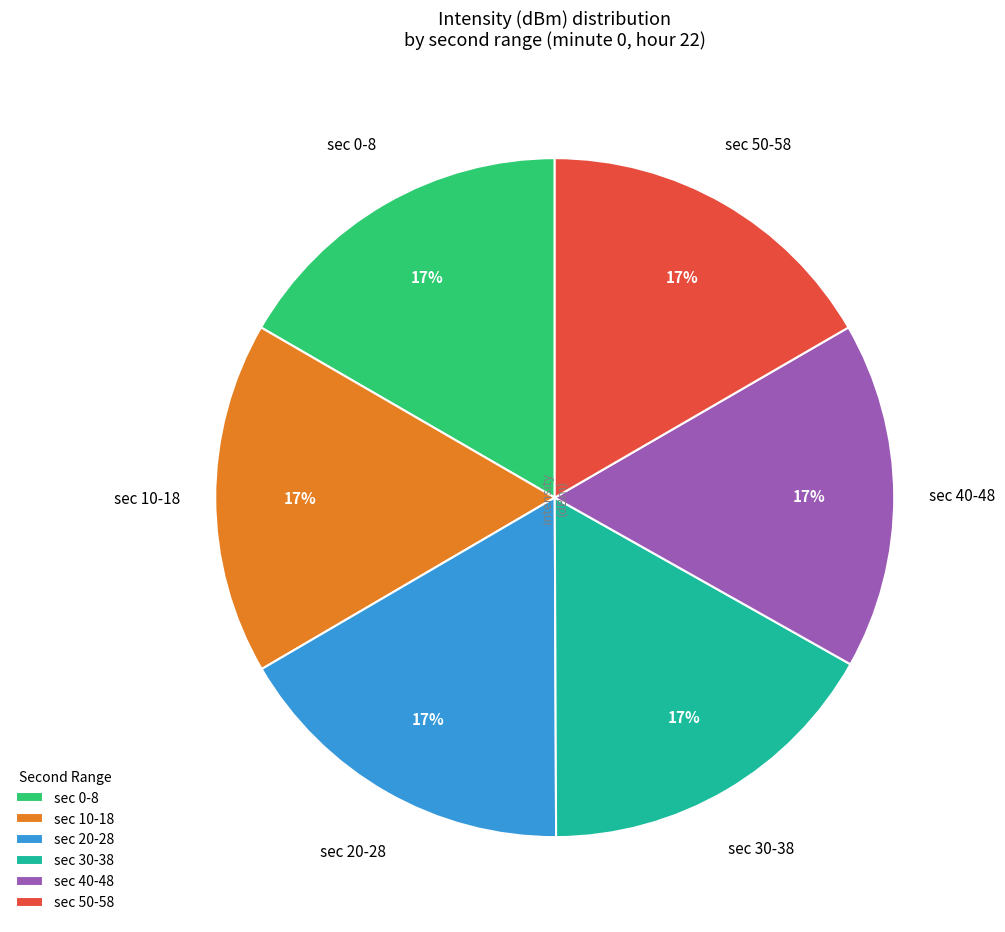

Combined, do sec 20-28 and sec 0-8 account for over 50%?

No